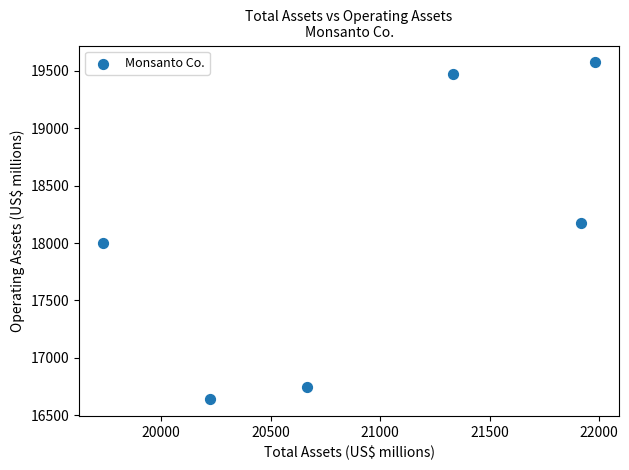

What is the average Y value?

18099